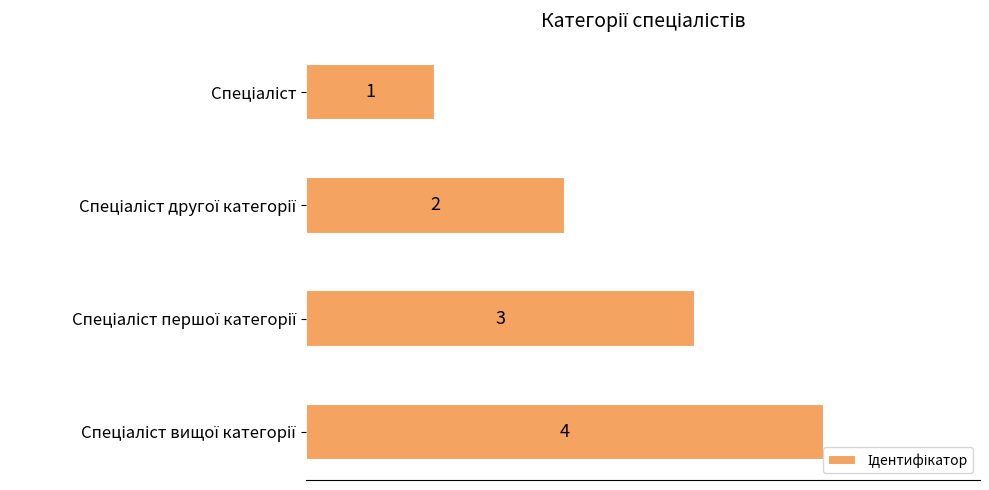

What is the difference between the maximum and minimum values?

3